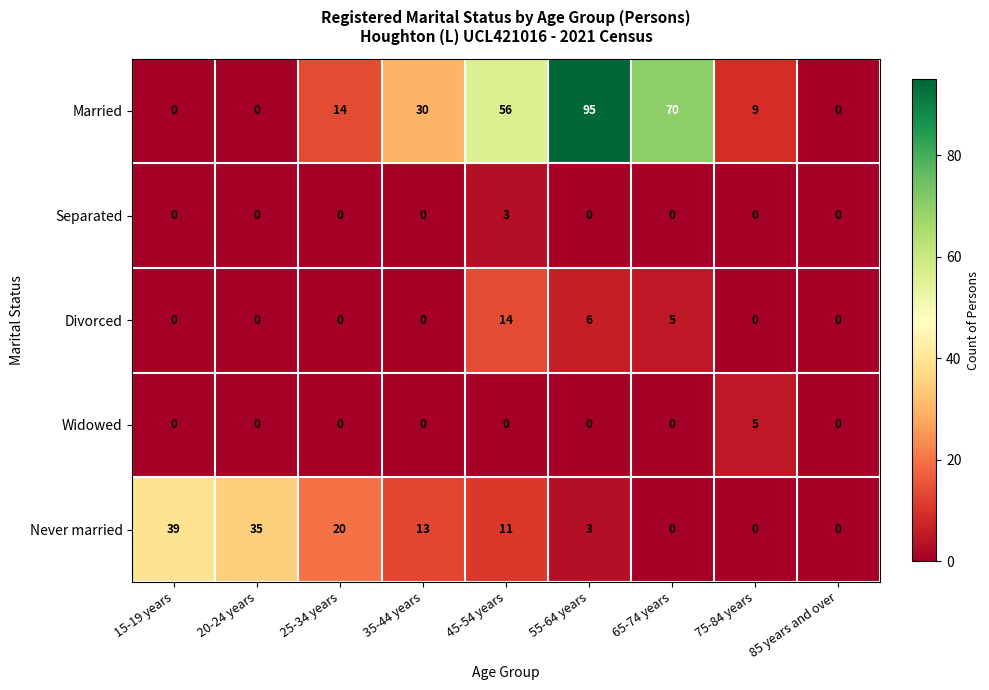

Which series has the largest total across all categories?

Married